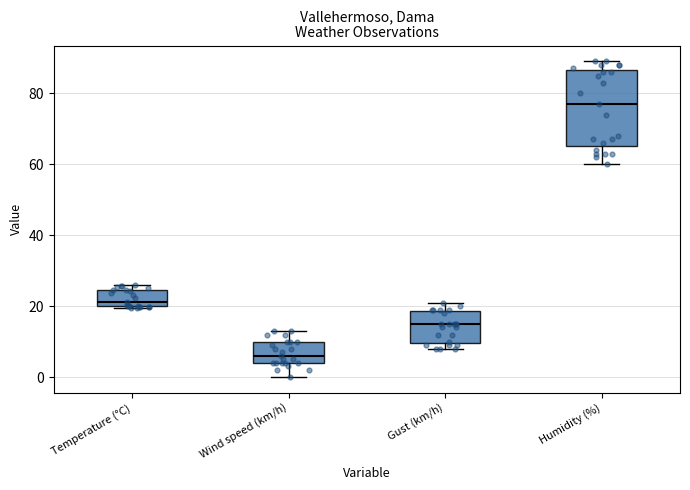

Reading left to right, read every box against the y-axis: the position of its median line, the range the box covers, and the ends of its whiskers. The values are not printed on the chart, so give them approximately, as read against the axis.

Temperature (°C): median 22, box 20 to 24, whiskers 20 to 26
Wind speed (km/h): median 6, box 4 to 10, whiskers 0 to 14
Gust (km/h): median 16, box 10 to 18, whiskers 8 to 22
Humidity (%): median 78, box 66 to 86, whiskers 60 to 90